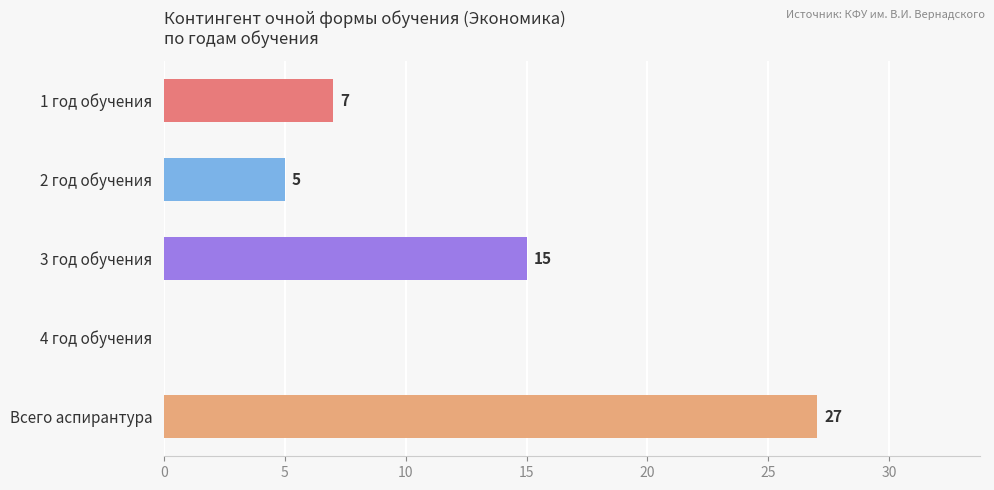

At which label is the value closest to 13?

3 год обучения